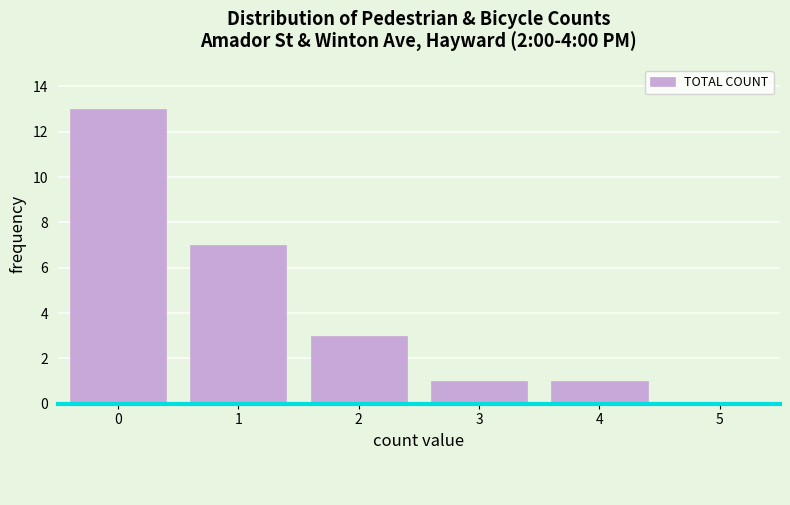

Reading left to right, extract all data points from this chart.

0=13	1=7	2=3	3=1	4=1	5=0